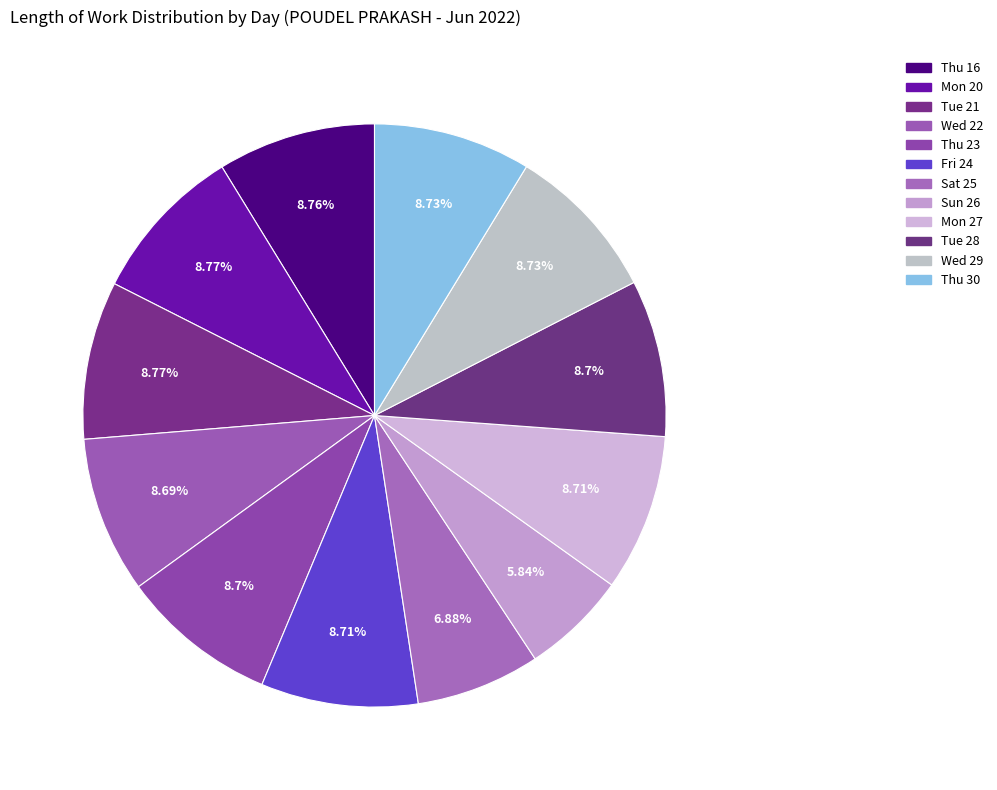

Count the number of slices in the pie.

12